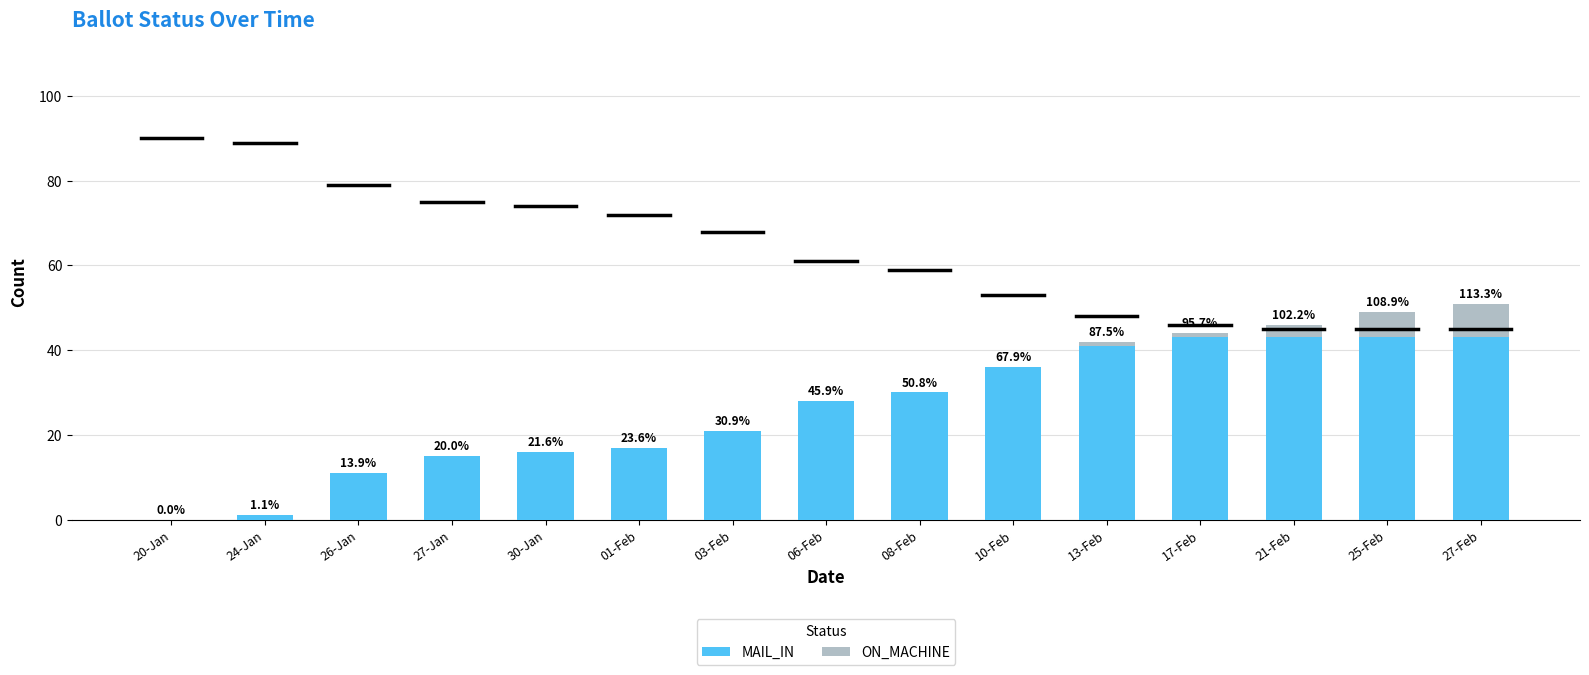

What is the label of the 14th bar from the right?

24-Jan